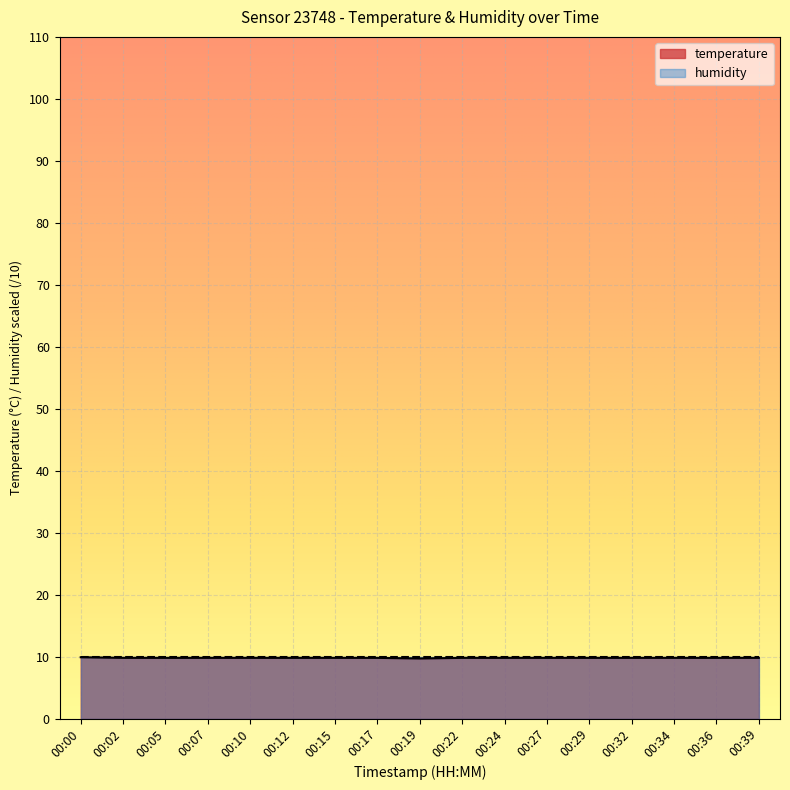

What is the minimum value for temperature?

9.7